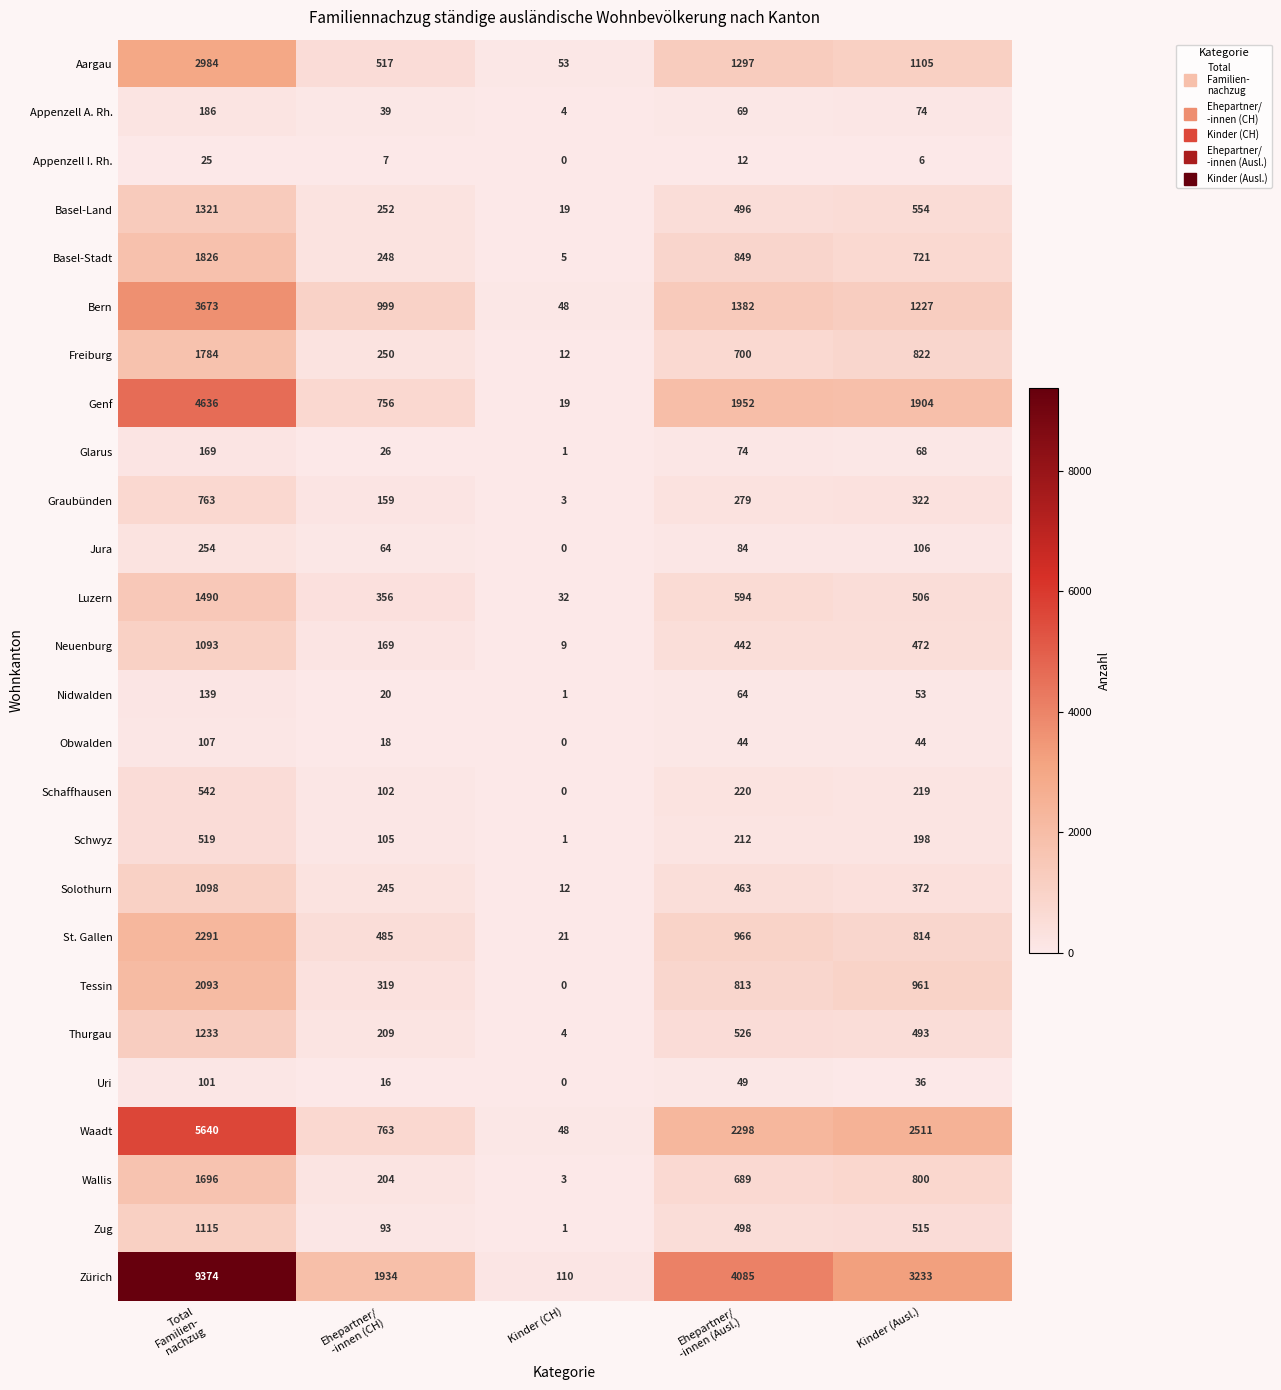

What is the difference between the maximum and minimum values in the Obwalden series?

107